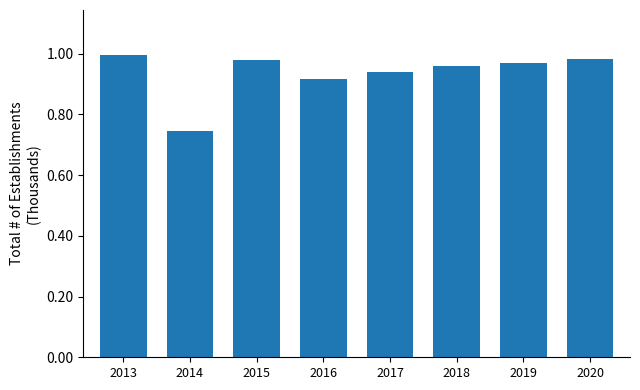

Which category has the highest value across all series?

2013